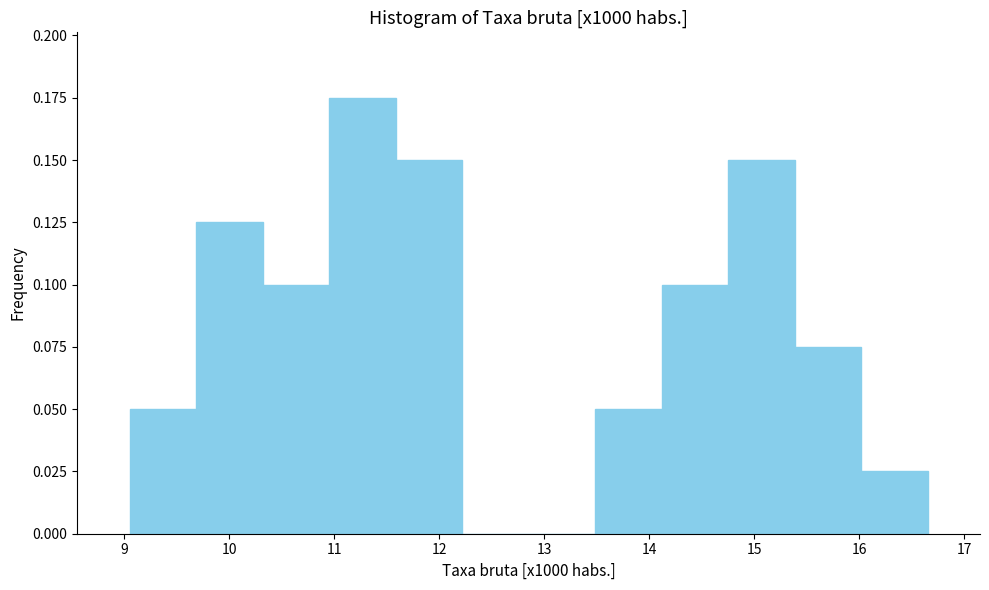

Which range on the x-axis has the tallest bar?

11.0 to 11.6